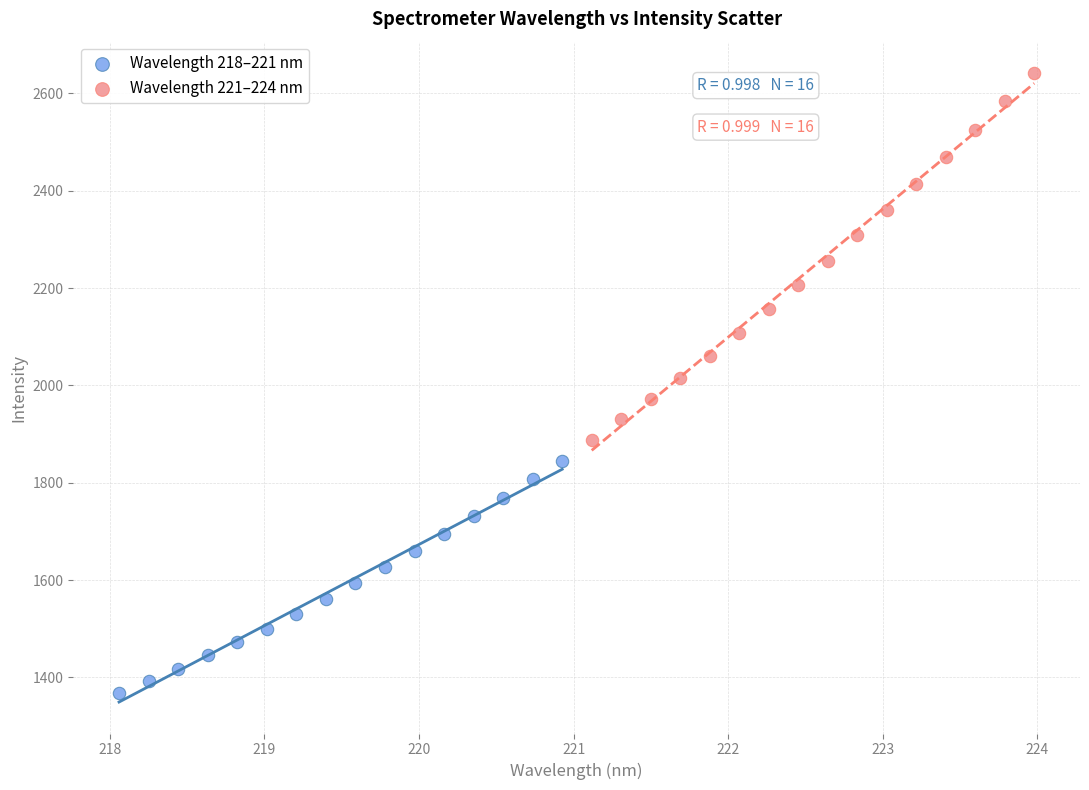

What are all the series names shown in the legend?

Wavelength 218–221 nm, Wavelength 221–224 nm